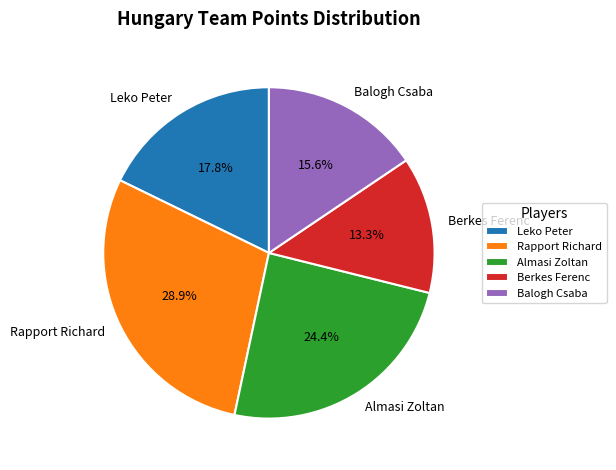

To the nearest percent, what percentage of the pie is Rapport Richard?

29%